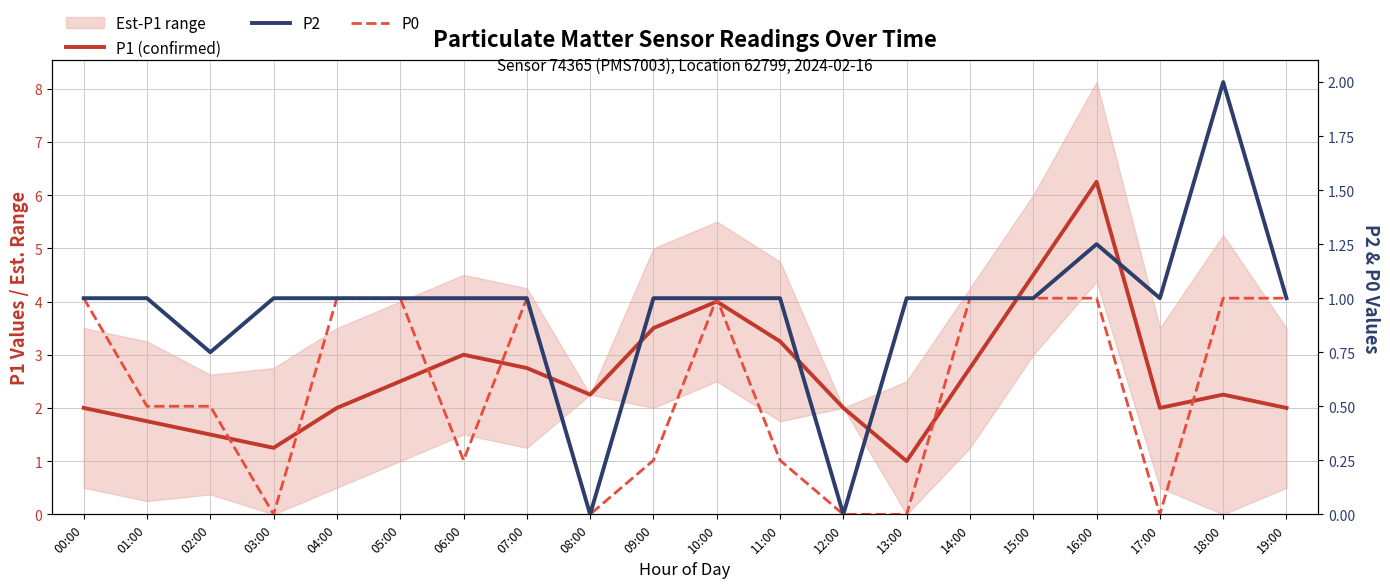

What is the difference between the second highest and minimum values in the P2 series?

1.2